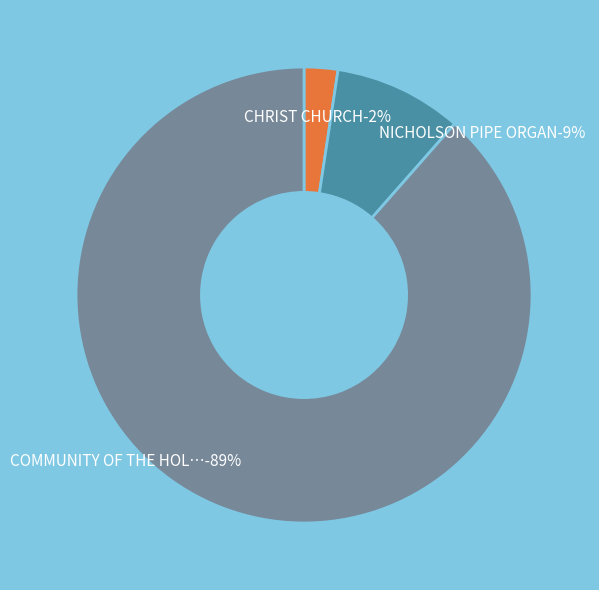

Is there a majority slice in this chart?

Yes